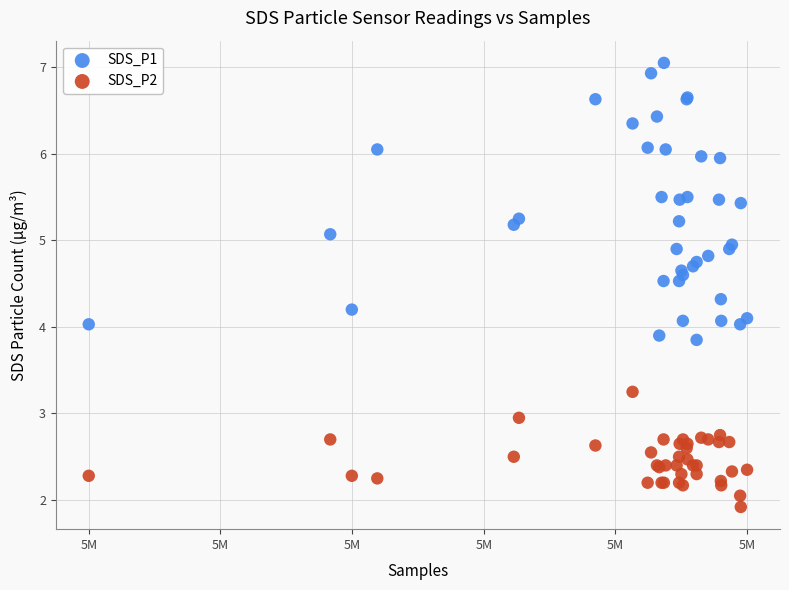

Which series contains the lowest Y value?

SDS_P2